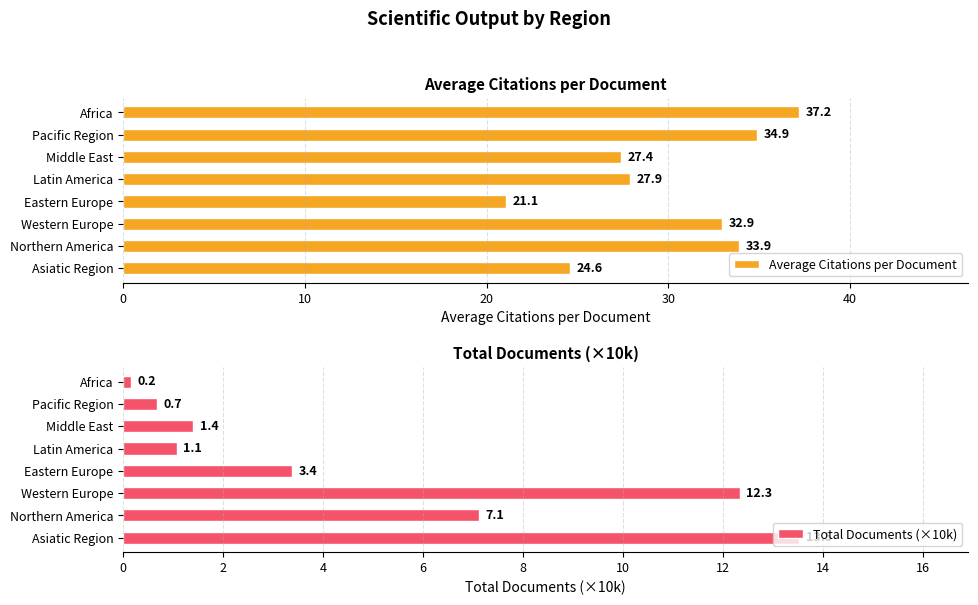

How many values in the Average Citations per Document series are below 32?

4